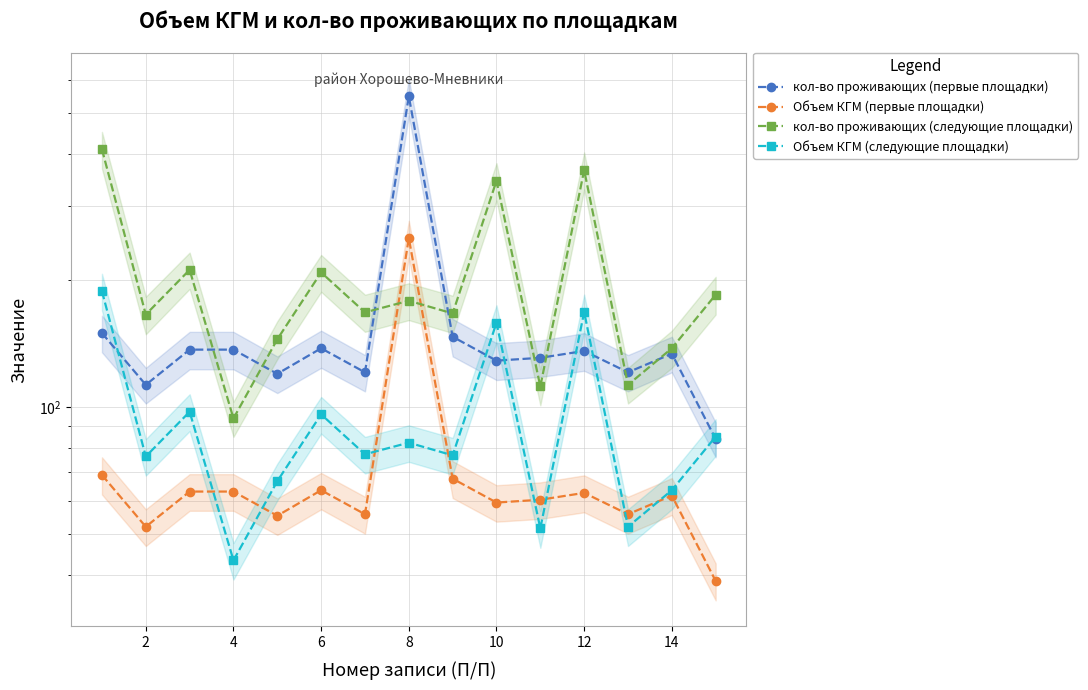

List the series in order of their overall mean, highest first.

кол-во проживающих (следующие площадки), кол-во проживающих (первые площадки), Объем КГМ (следующие площадки), Объем КГМ (первые площадки)